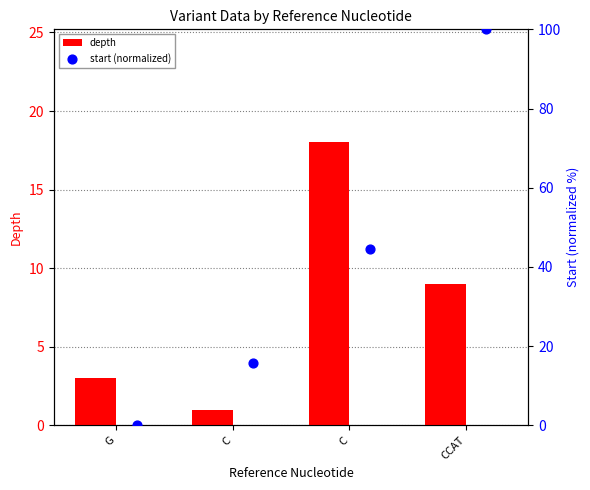

At which category is the sum across all series the highest?

CCAT